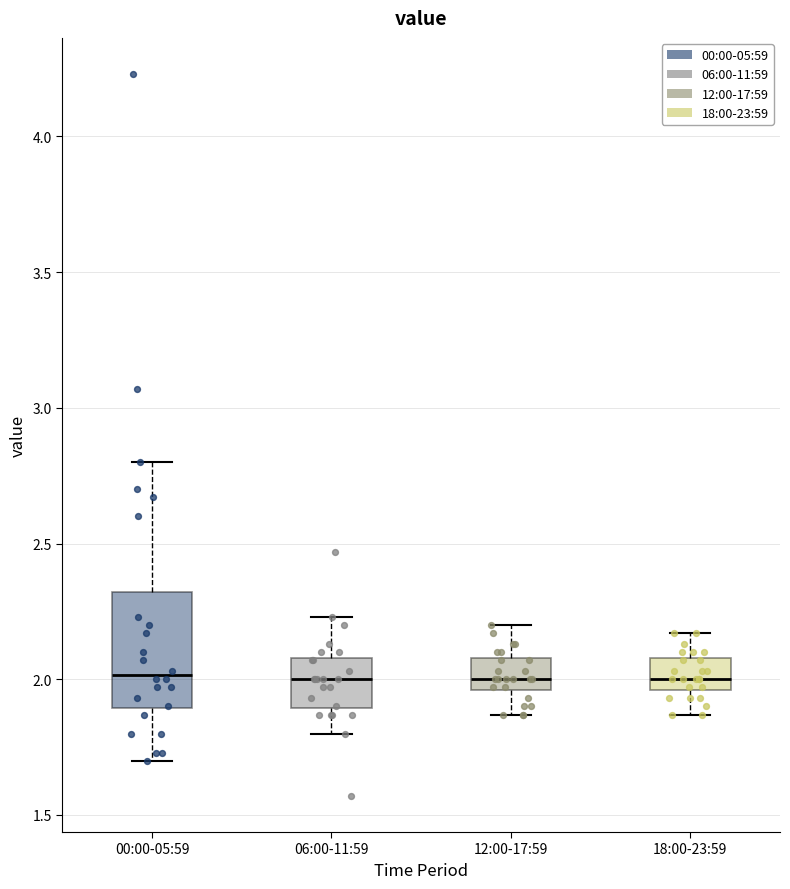

Which box is the tallest, from its lower edge to its upper edge?

00:00-05:59